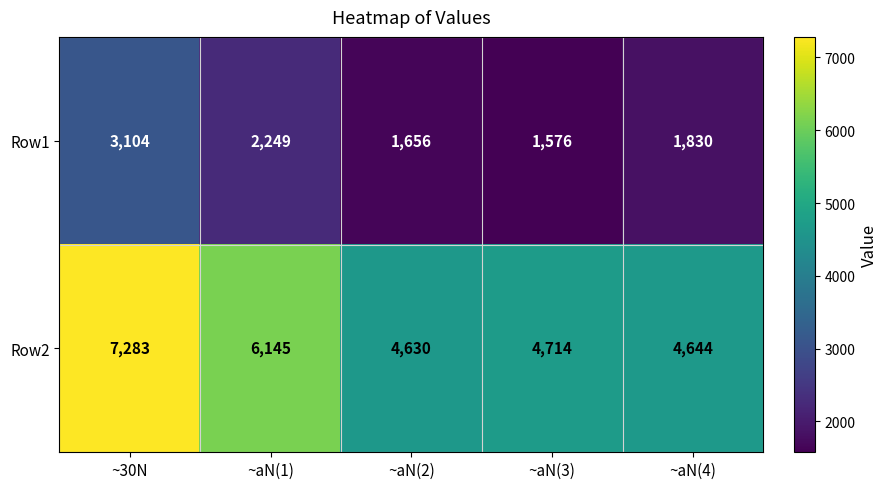

How many categories are shown in the chart?

5